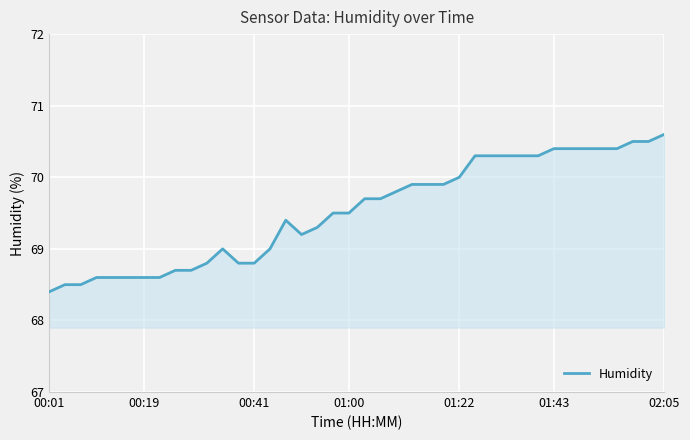

How many lines are shown in the chart?

1